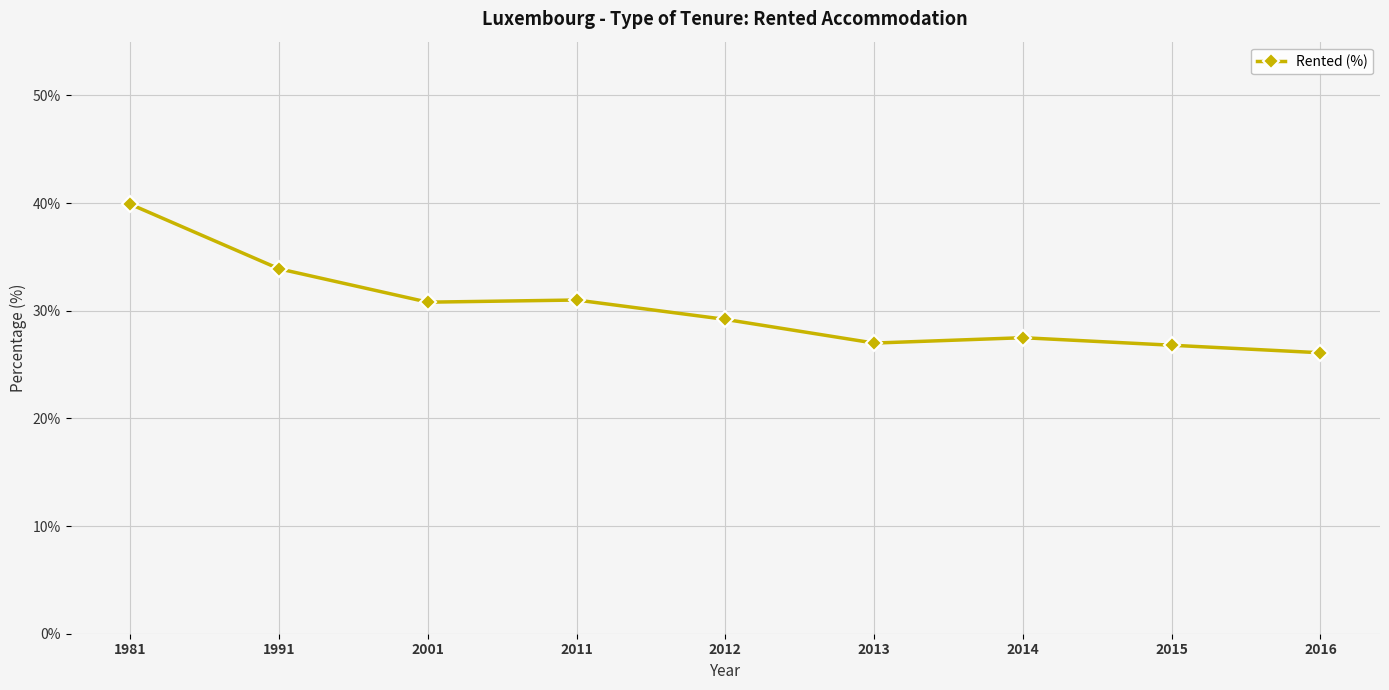

Between 2015 and 2001, which is larger?

2001